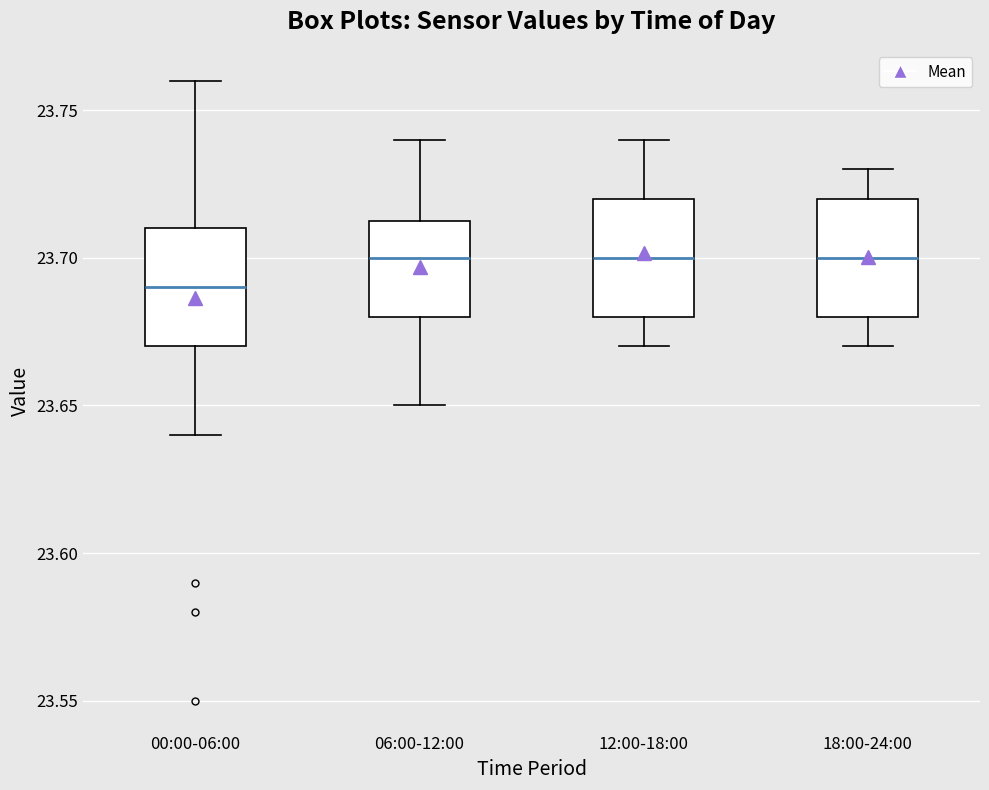

Reading left to right, transcribe this box plot: for each box, give where its median line is, the range the box spans, and where its two whiskers end, as read against the y-axis. The values are not printed on the chart, so give them approximately, as read against the axis.

00:00-06:00: median 23.690, box 23.670 to 23.710, whiskers 23.640 to 23.760
06:00-12:00: median 23.700, box 23.680 to 23.715, whiskers 23.650 to 23.740
12:00-18:00: median 23.700, box 23.680 to 23.720, whiskers 23.670 to 23.740
18:00-24:00: median 23.700, box 23.680 to 23.720, whiskers 23.670 to 23.730